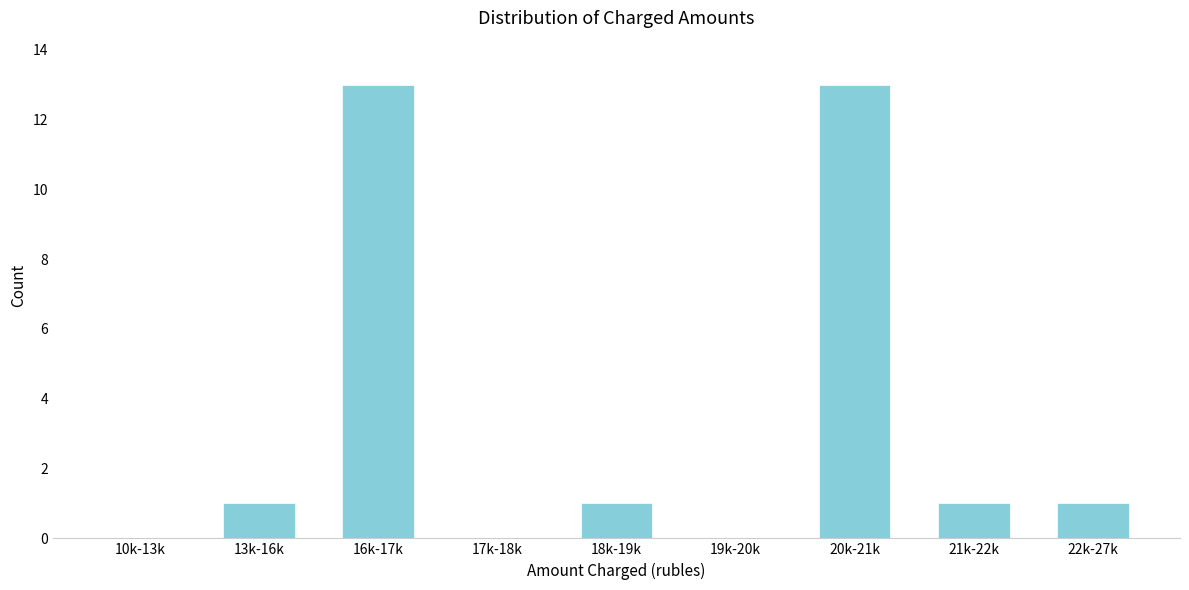

Reading left to right, extract all data points from this chart.

10k-13k=0	13k-16k=1	16k-17k=13	17k-18k=0	18k-19k=1	19k-20k=0	20k-21k=13	21k-22k=1	22k-27k=1